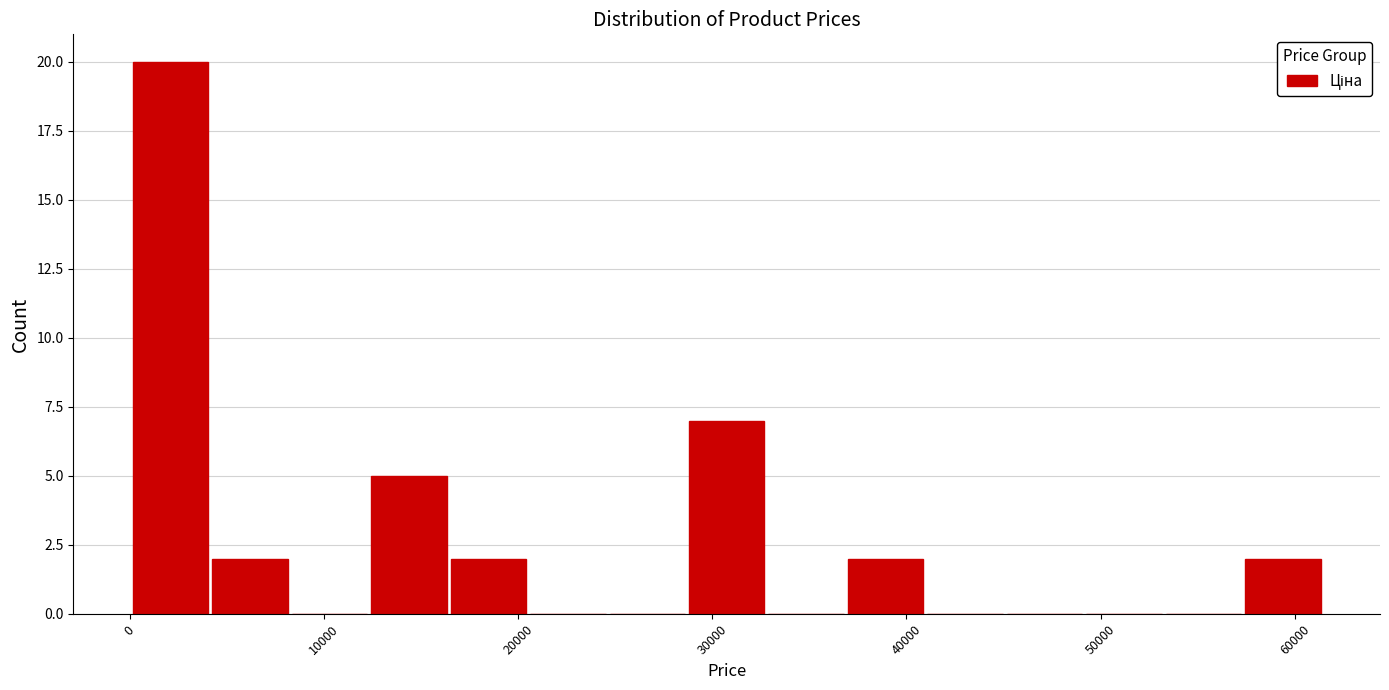

Reading left to right, list every bar in this chart as the range it spans on the x-axis followed by its height. Neither the bar edges nor the heights are printed on the chart, so give them approximately, as read against the axes.

0 to 4000: 20
4000 to 8000: 2
8000 to 12000: 0
12000 to 16000: 5
16000 to 21000: 2
21000 to 25000: 0
25000 to 29000: 0
29000 to 33000: 7
33000 to 37000: 0
37000 to 41000: 2
41000 to 45000: 0
45000 to 49000: 0
49000 to 53000: 0
53000 to 57000: 0
57000 to 61000: 2